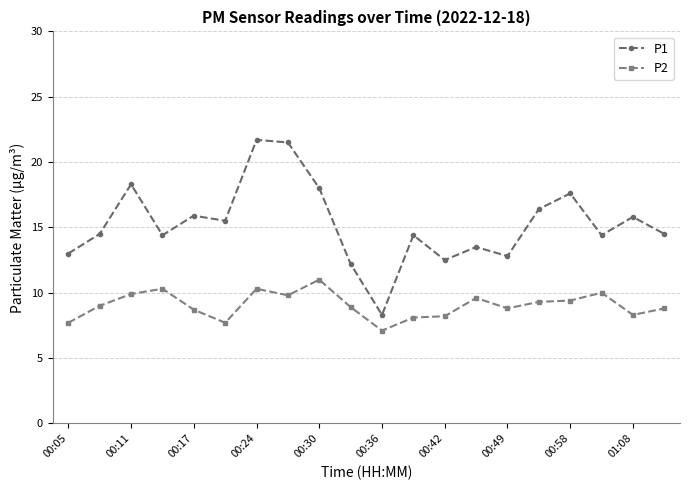

Rank the series by their average value, from lowest to highest.

P2, P1